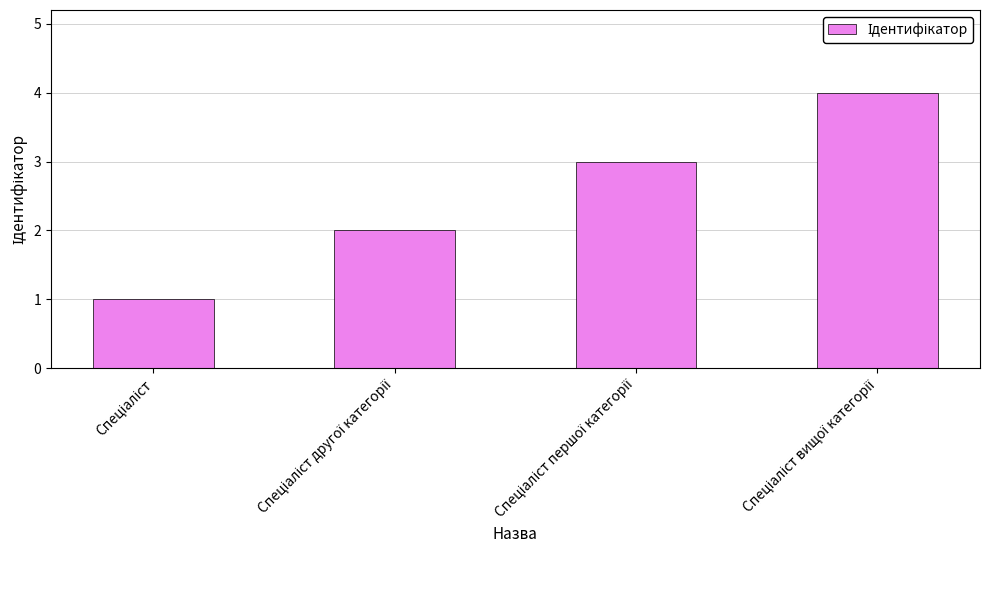

What is the minimum value shown in the chart?

1